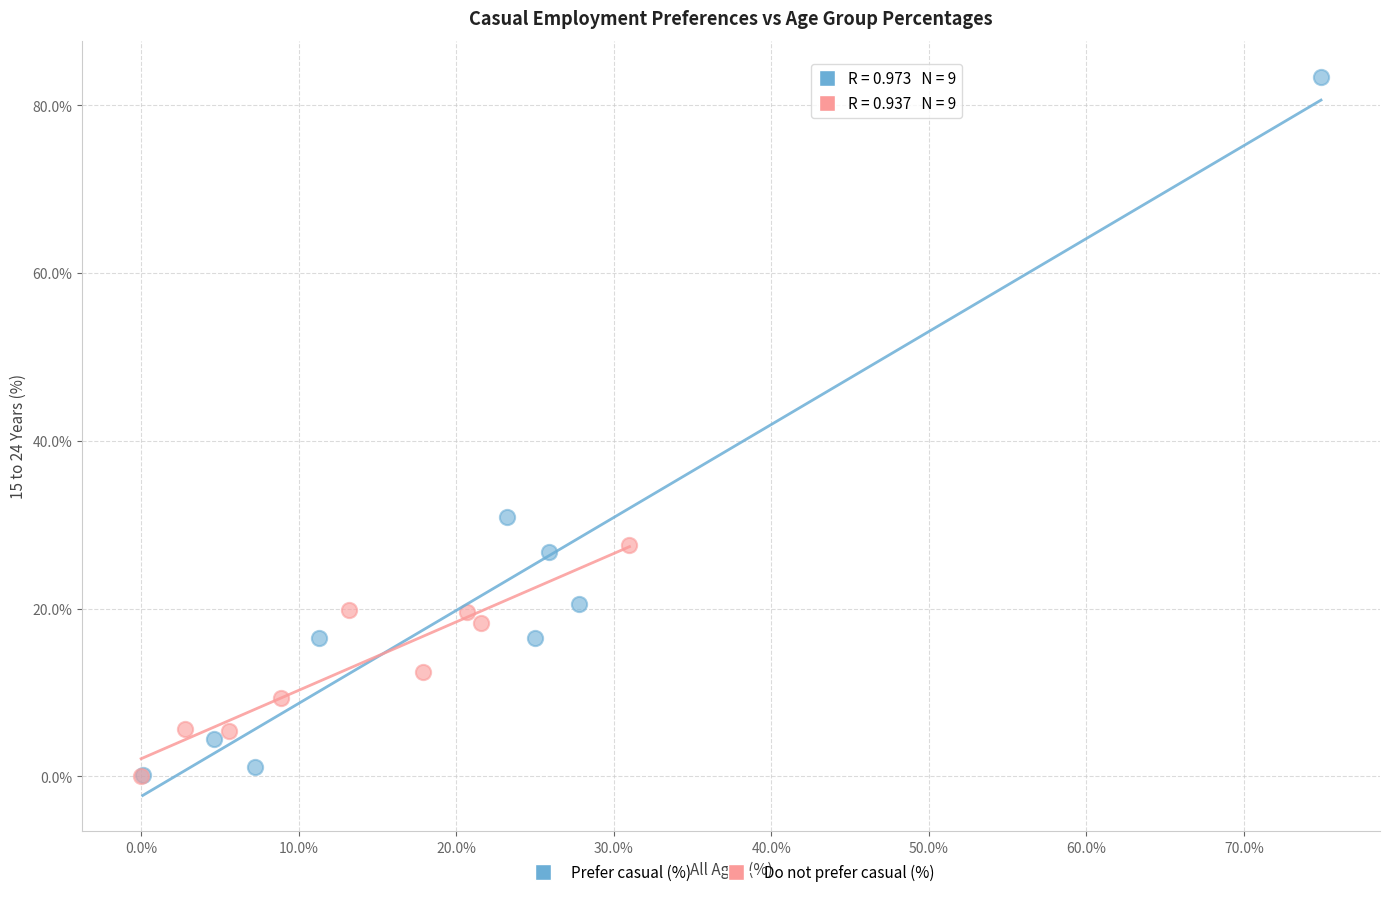

Which series has the widest spread of Y values?

Prefer casual (%)